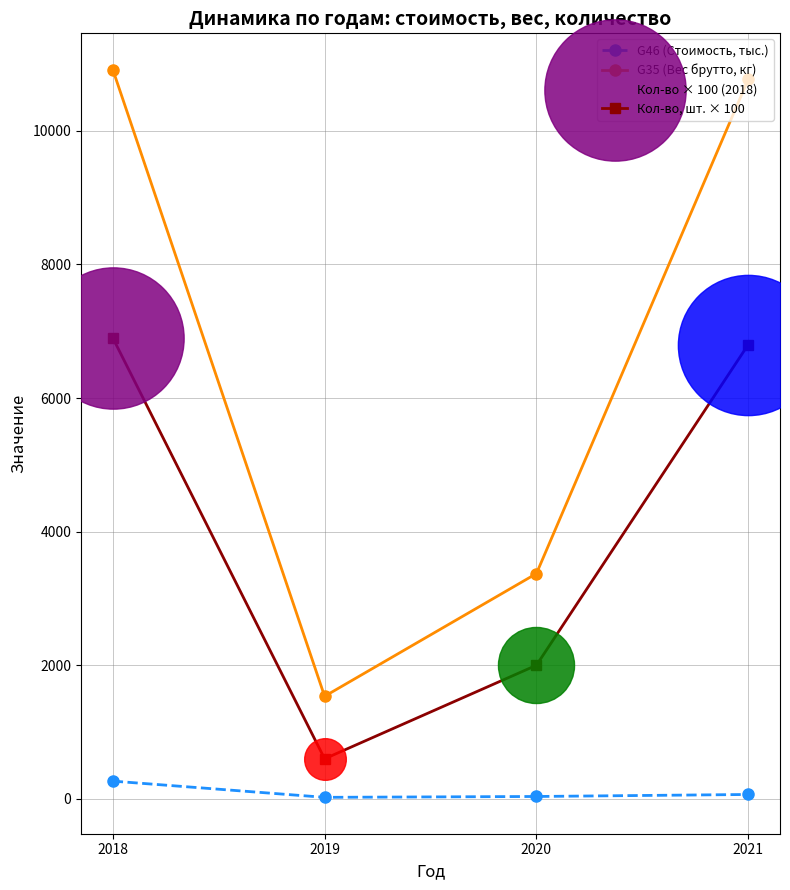

At which category is the sum across all series the highest?

2018